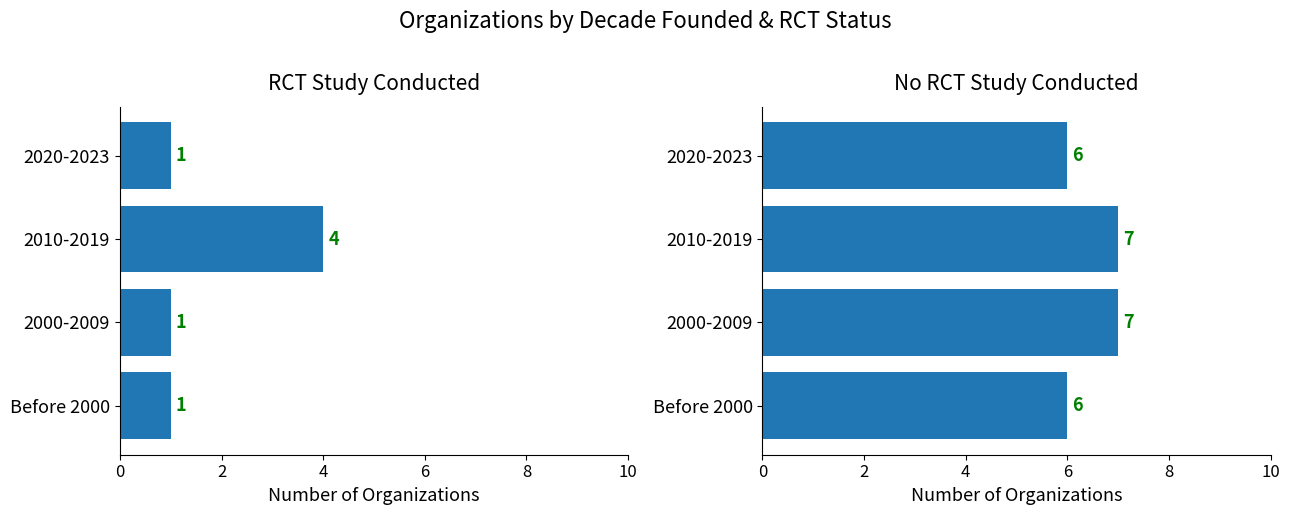

How many data points in RCT No are less than 7?

2